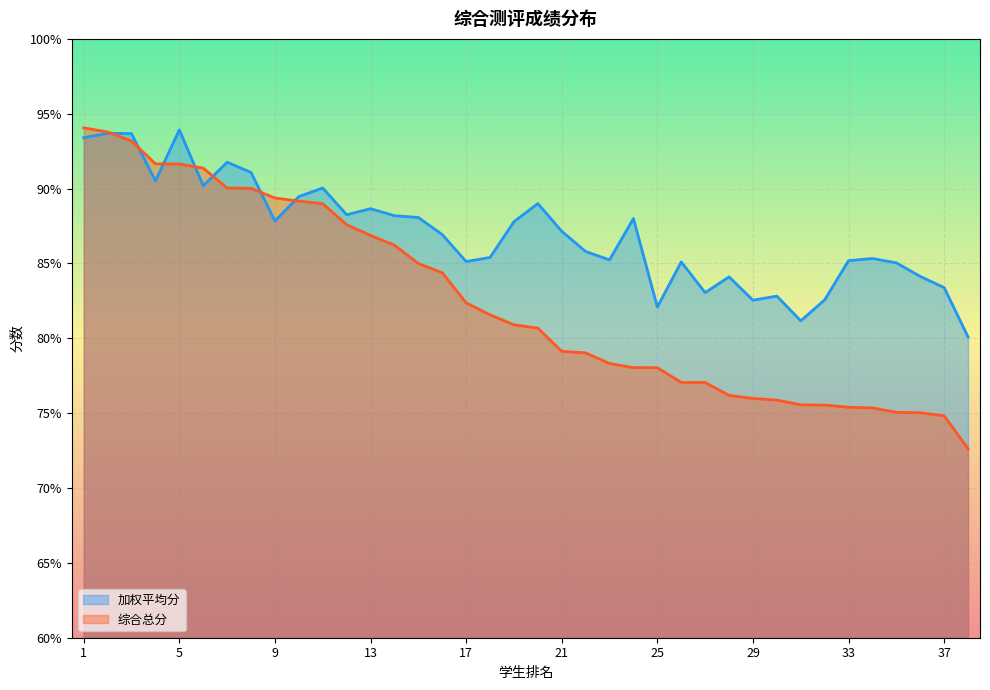

Does the chart display data point markers on the line(s)?

No